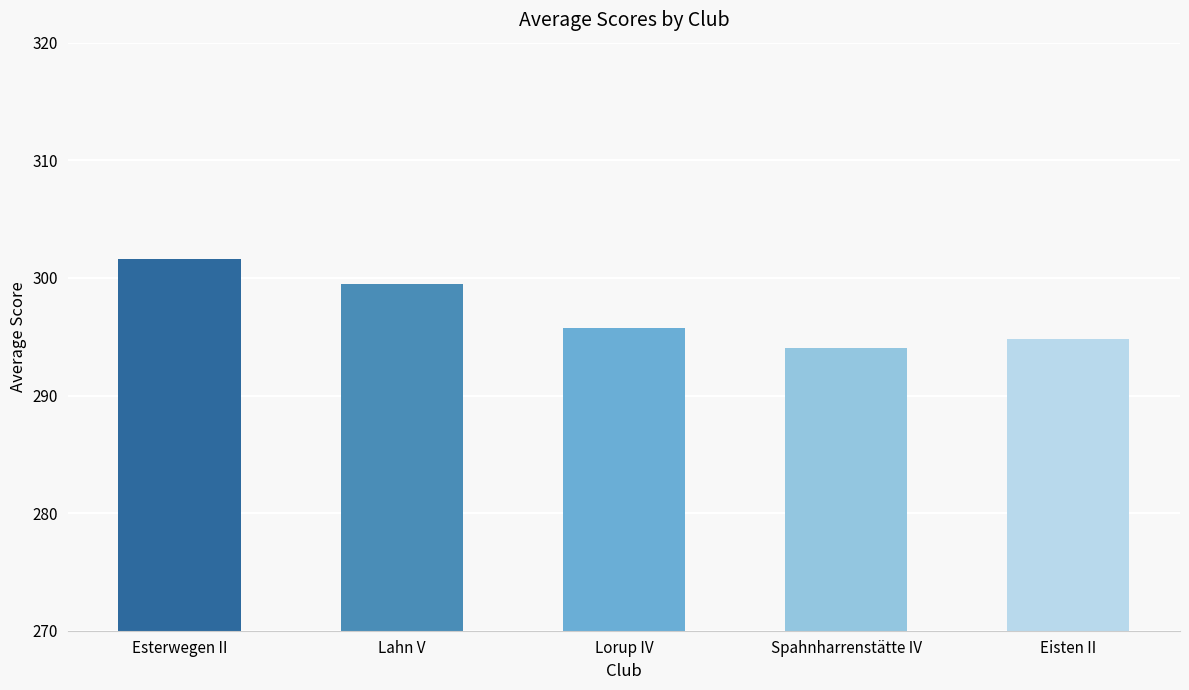

Reading left to right, list all the values displayed in this chart.

301.6	299.5	295.7	294.1	294.8